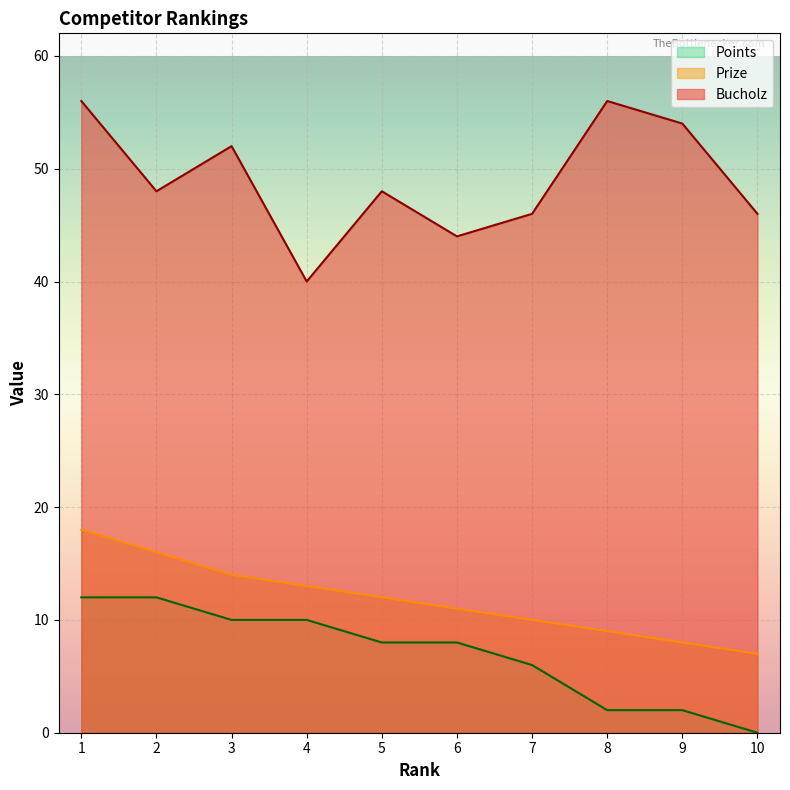

Is it true that Prize equals 16 at 2?

True